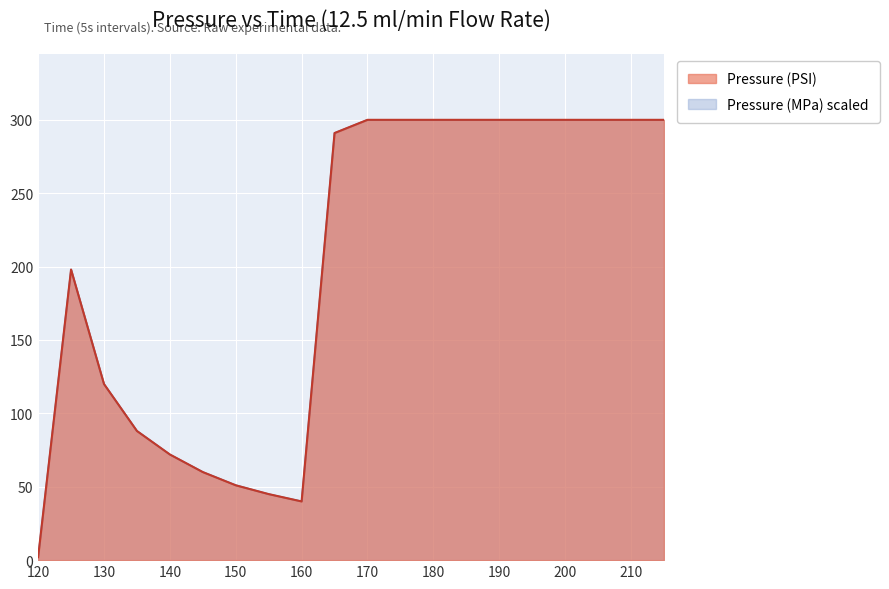

What is the difference between the highest and lowest values at 145?

0.1